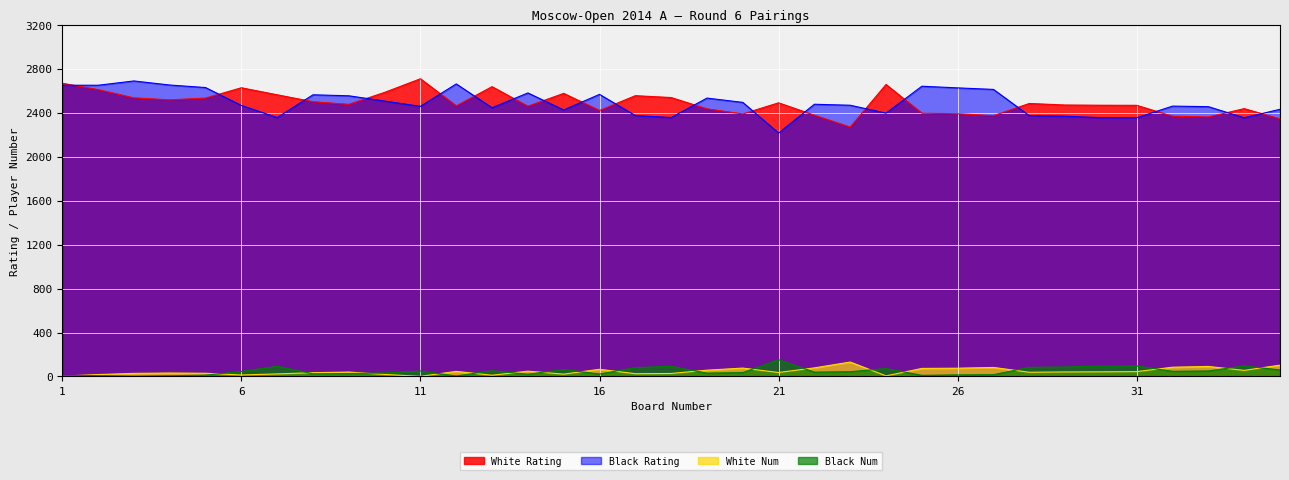

Count the number of data series in this chart.

4